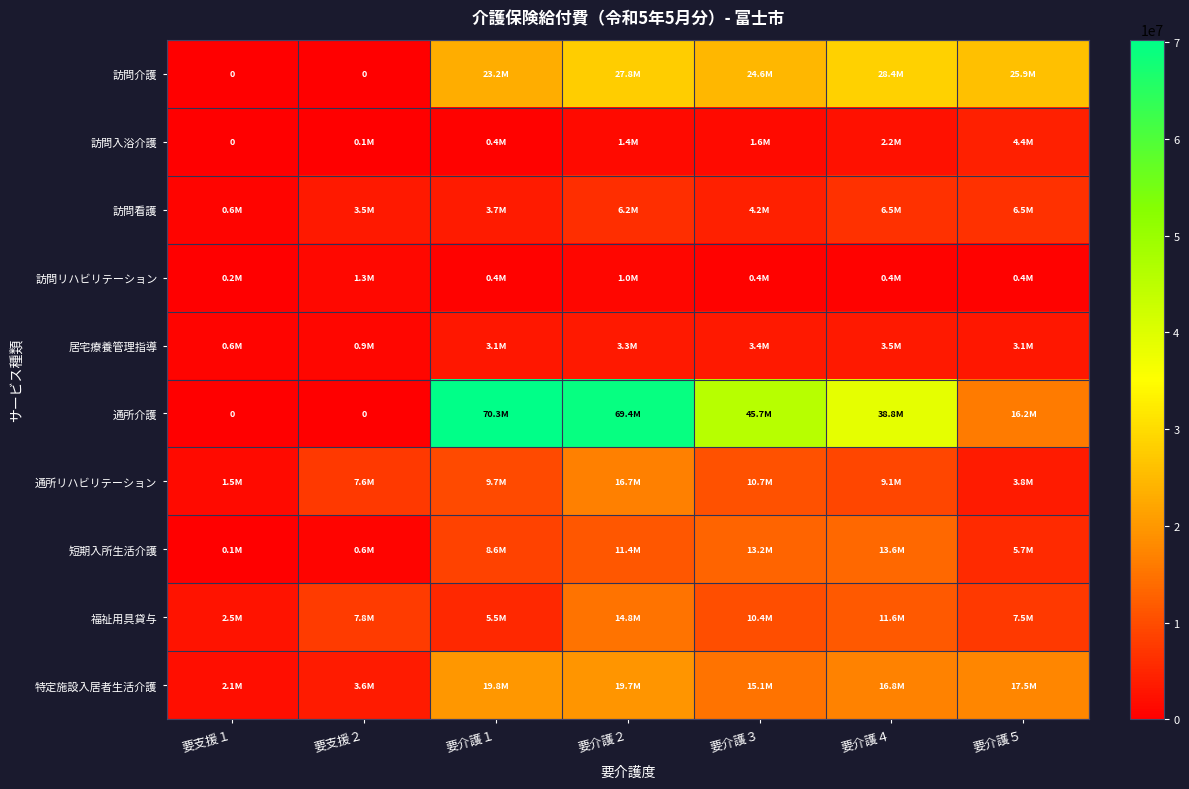

How many values in the 通所リハビリテーション series are below 9069907?

3